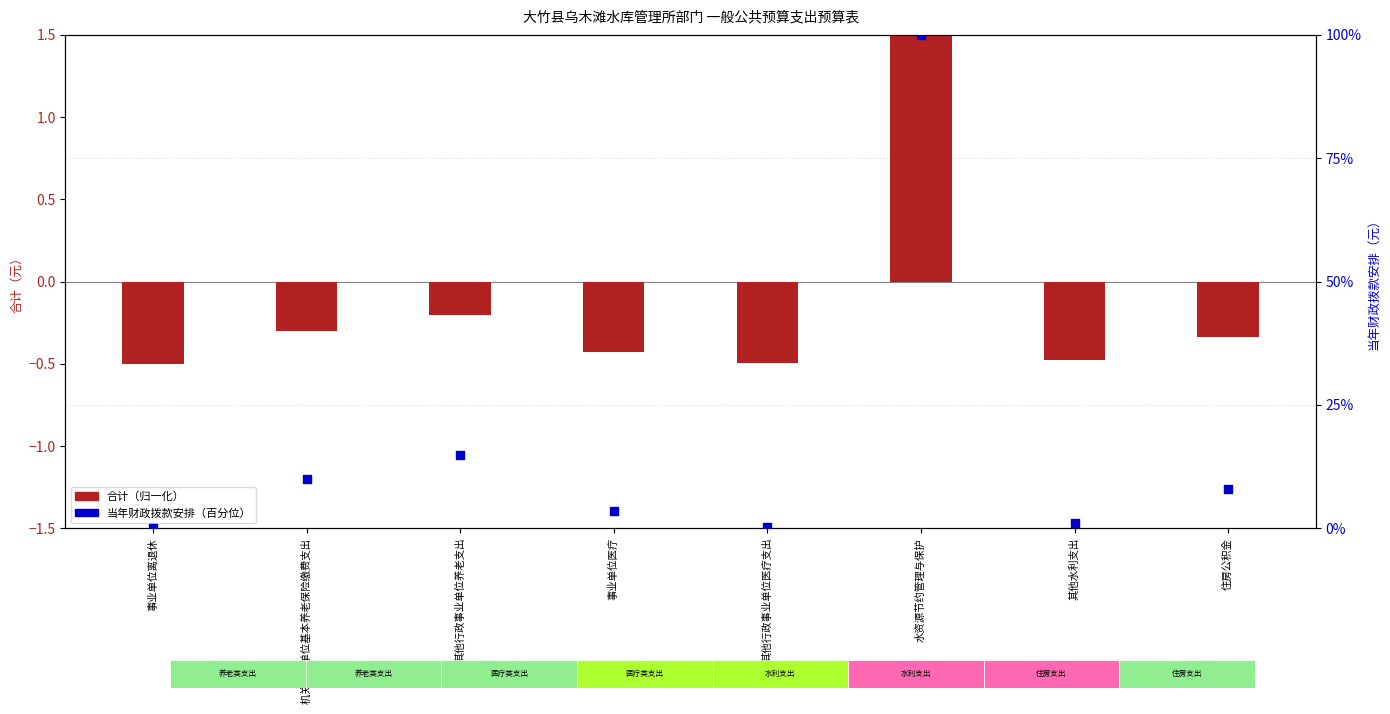

At how many categories does at least one series exceed 60?

1